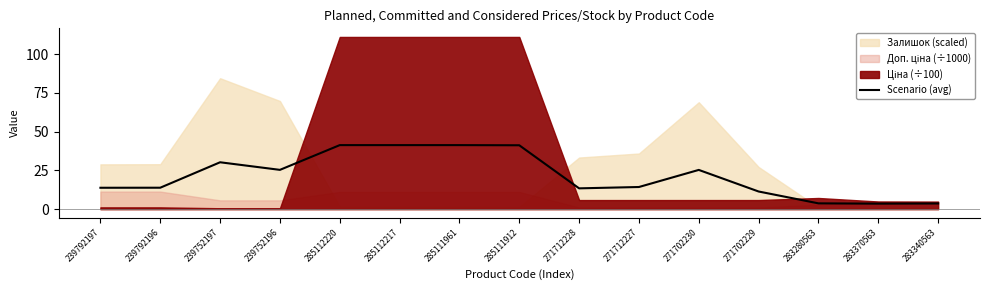

Reading left to right, what are all the values shown in this chart?

13.8	13.8	30.2	25.3	41.3	41.3	41.3	41.2	13.4	14.3	25.3	11.4	3.7	3.5	3.6